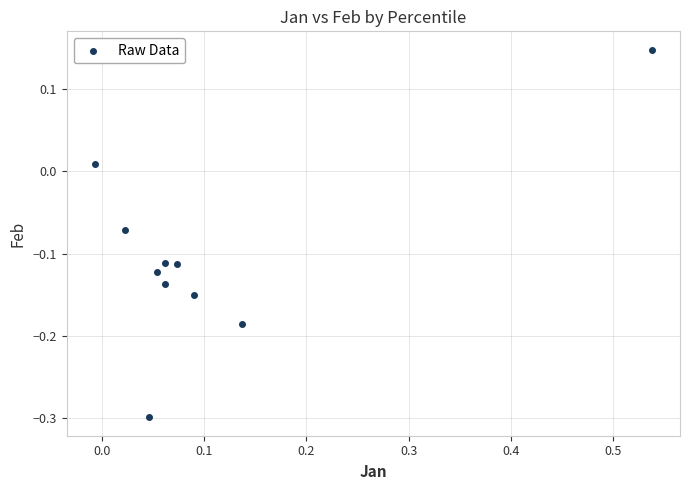

What is the range of Y values (max minus min)?

0.4